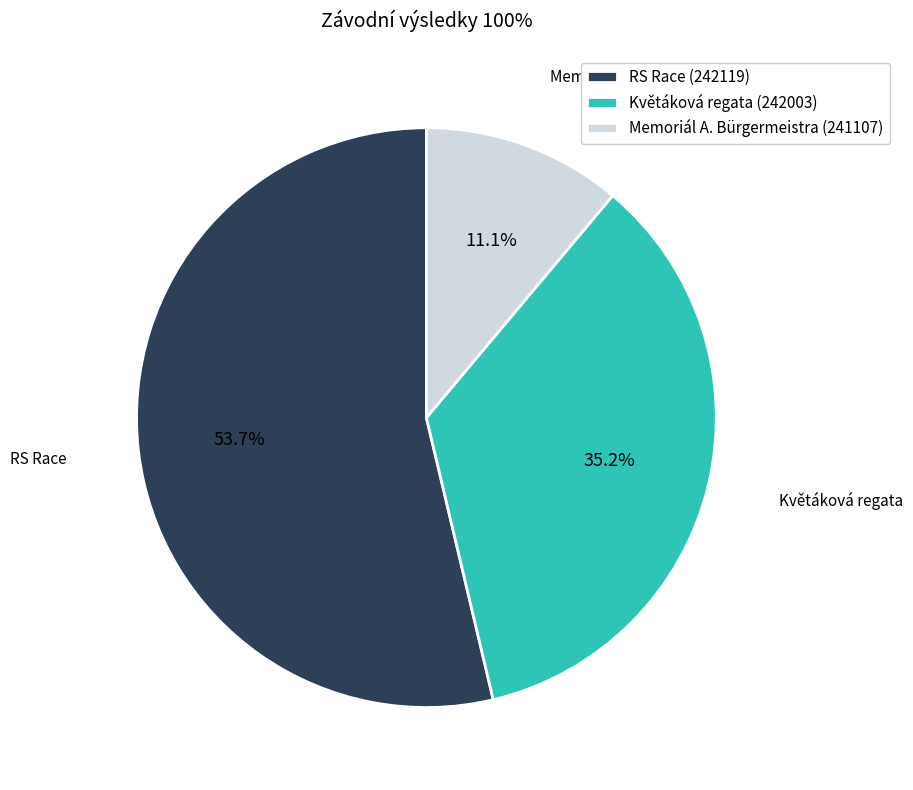

Combined, do Memoriál A. Bürgermeistra (241107) and Květáková regata (242003) account for over 50%?

No